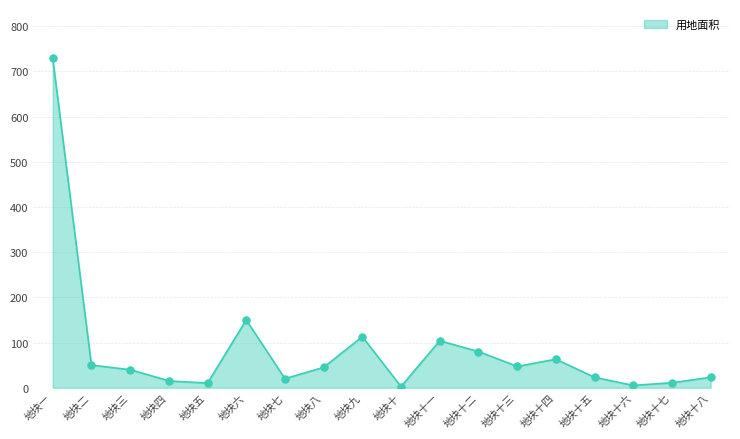

Approximately how many times larger is the value at 地块一 compared to 地块十八?

31.7